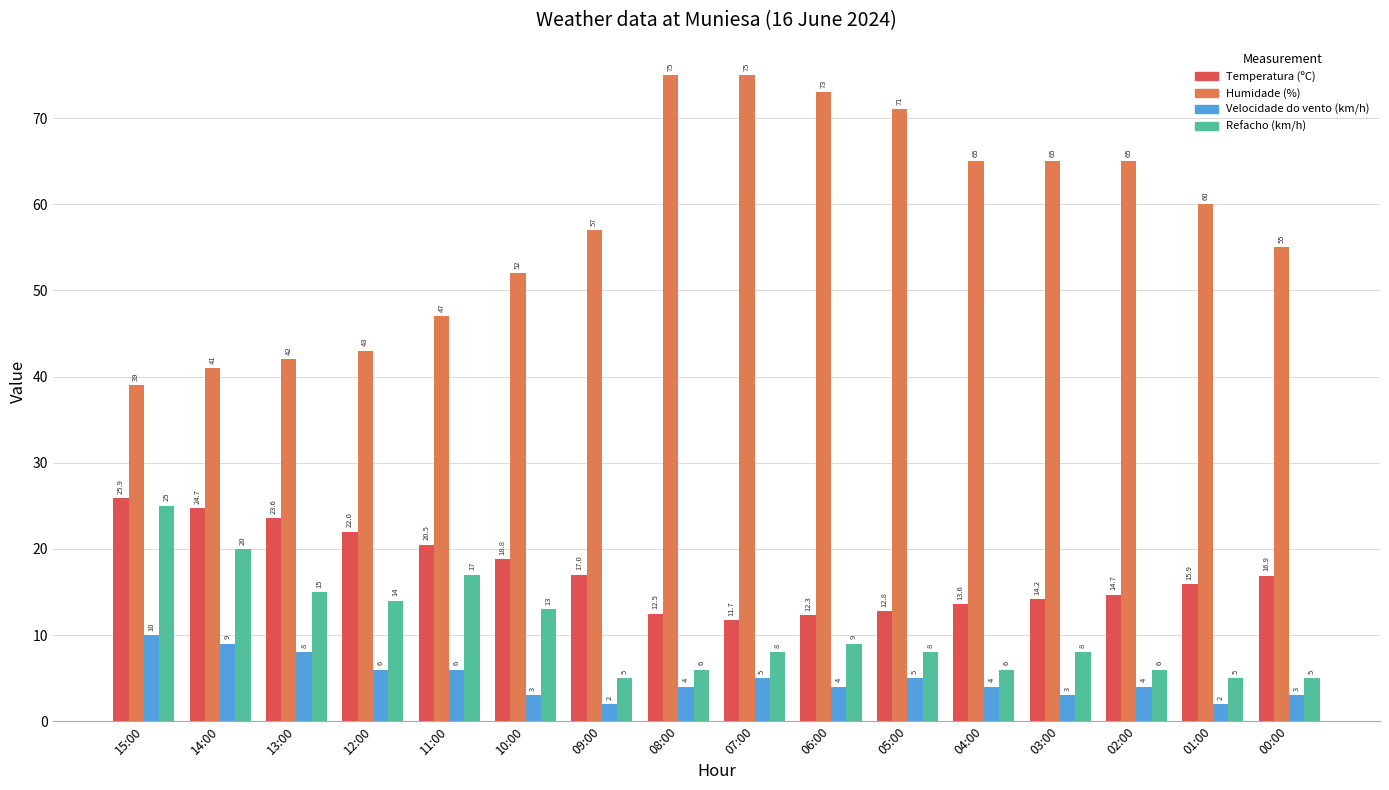

Is it true that Humidade (%) equals 26.4 at 12:00?

False